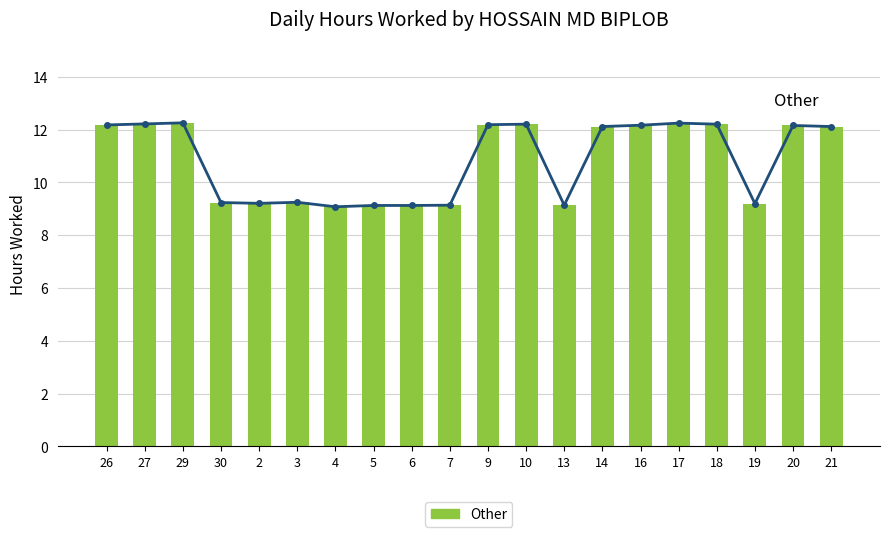

What is the label of the 13th bar from the right?

5